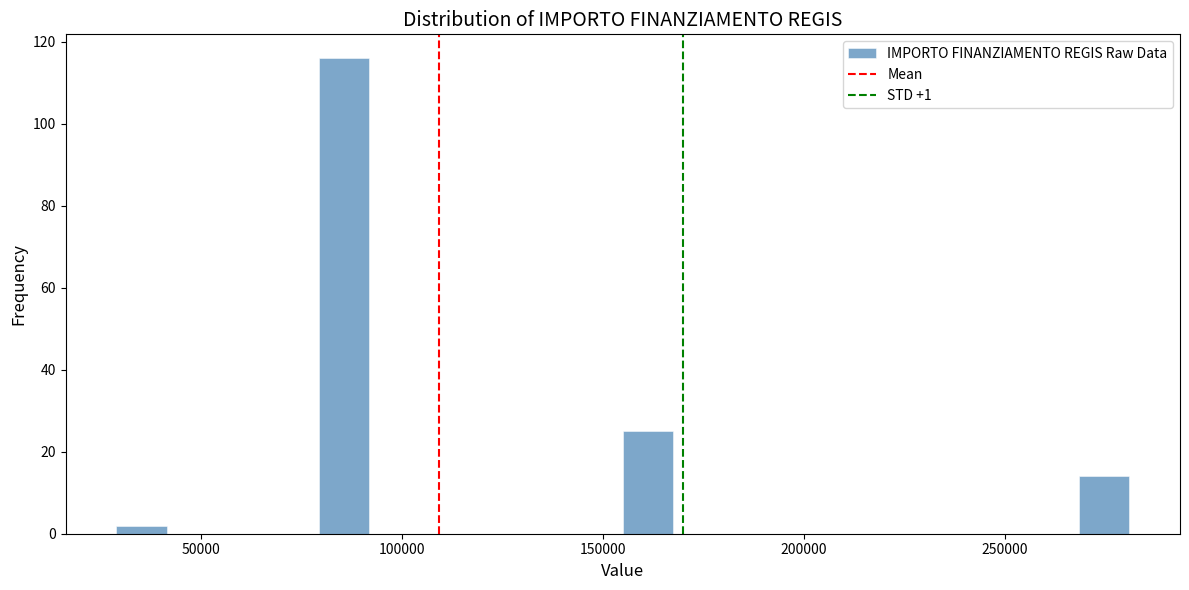

Read against the x-axis, roughly where is the centre of the tallest bar?

85000